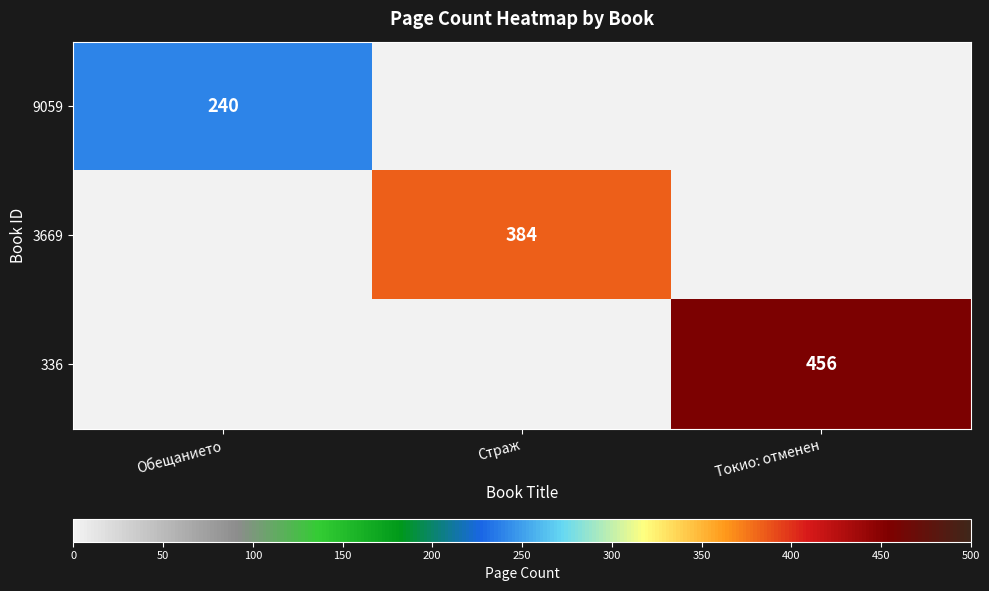

True or false: 9059 has a value of 119 at Обещанието.

False